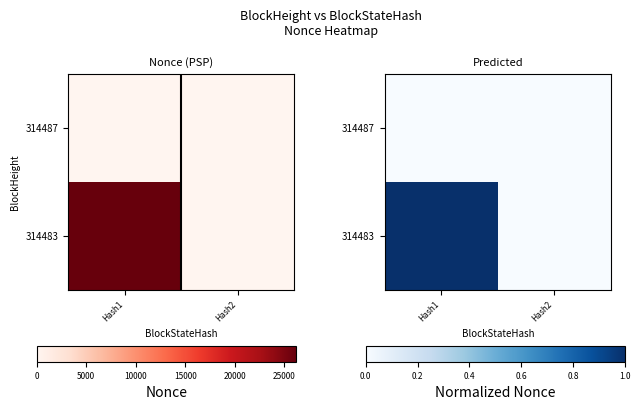

Which series has the largest range (max minus min)?

314483